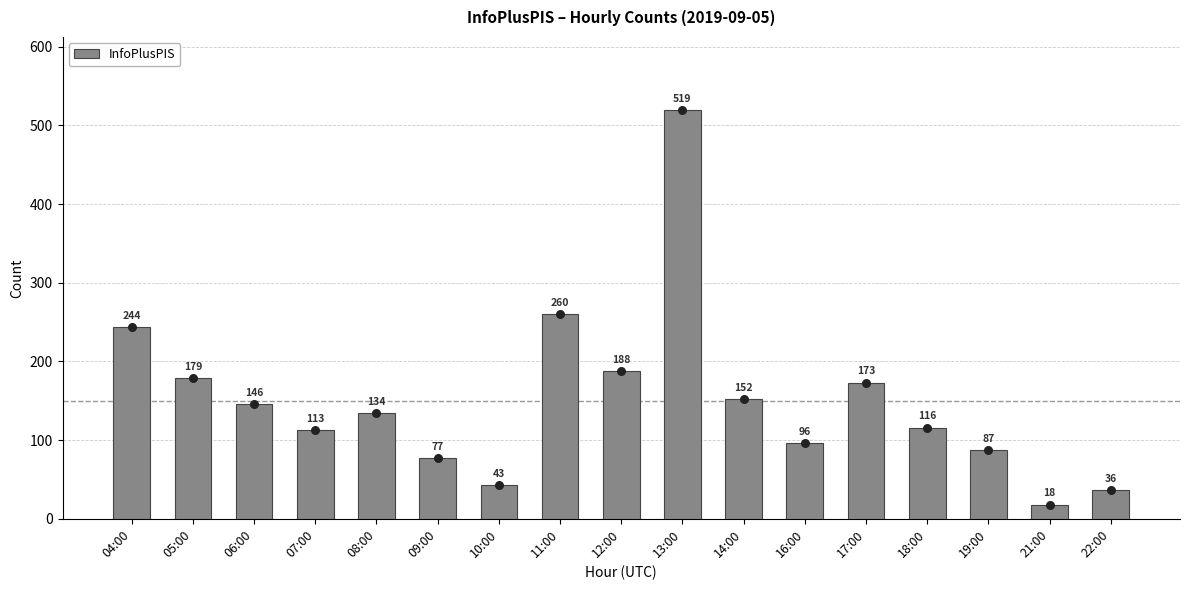

Approximately how many times larger is the value at 11:00 compared to 08:00?

1.9